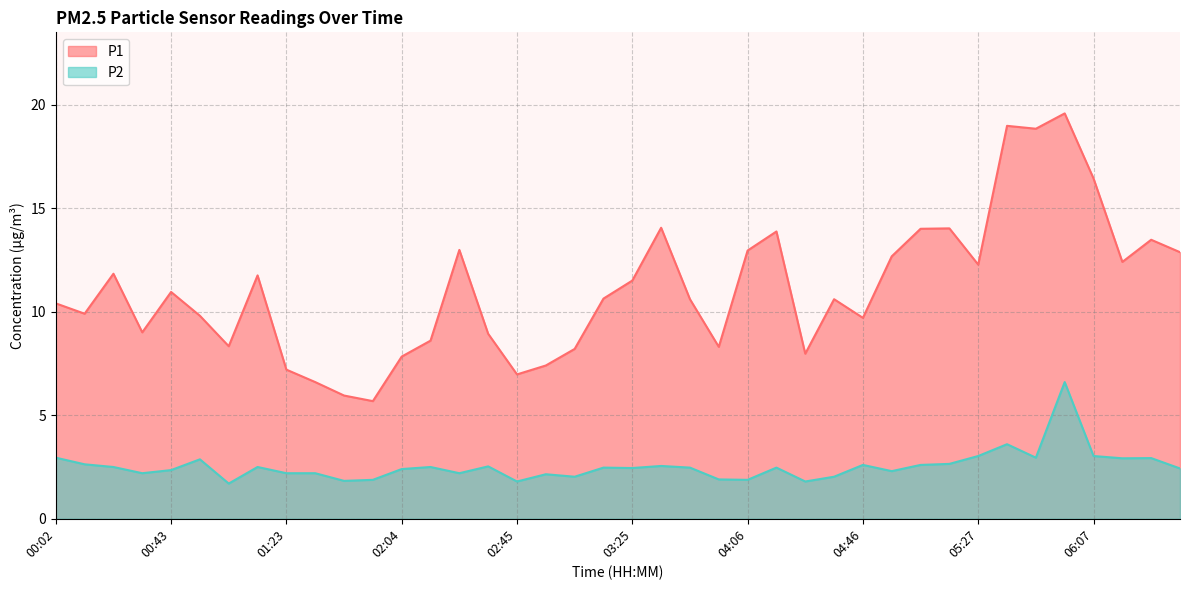

At which category is the sum across all series the highest?

05:57